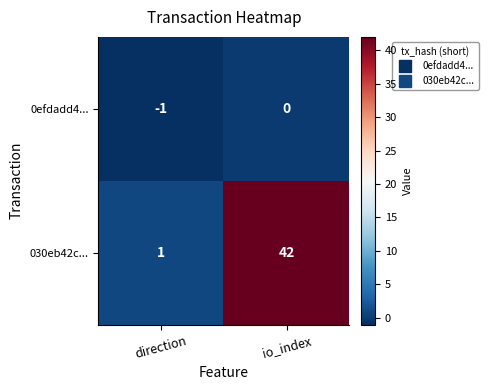

At which category is the sum across all series the highest?

io_index